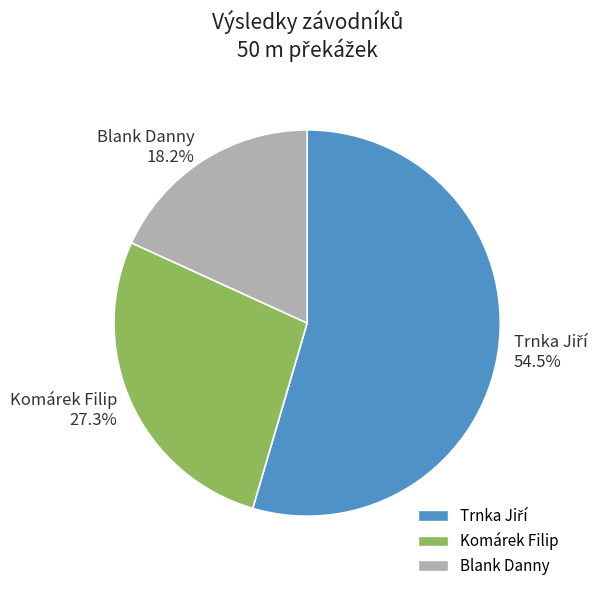

Count the number of slices in the pie.

3